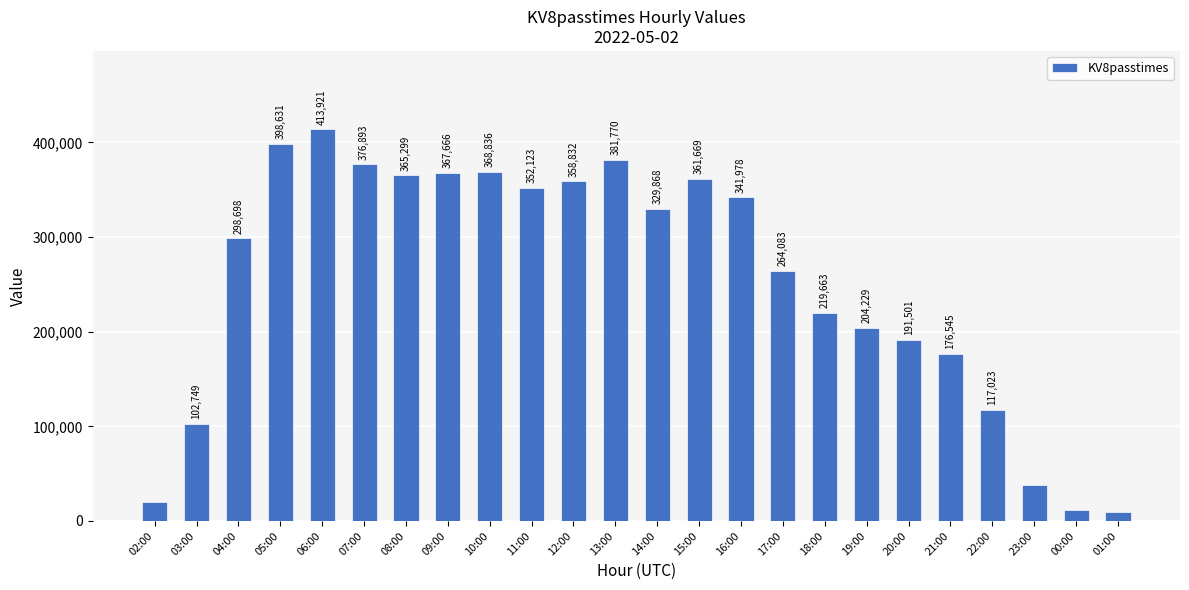

At which category does the chart reach its minimum across all series?

01:00